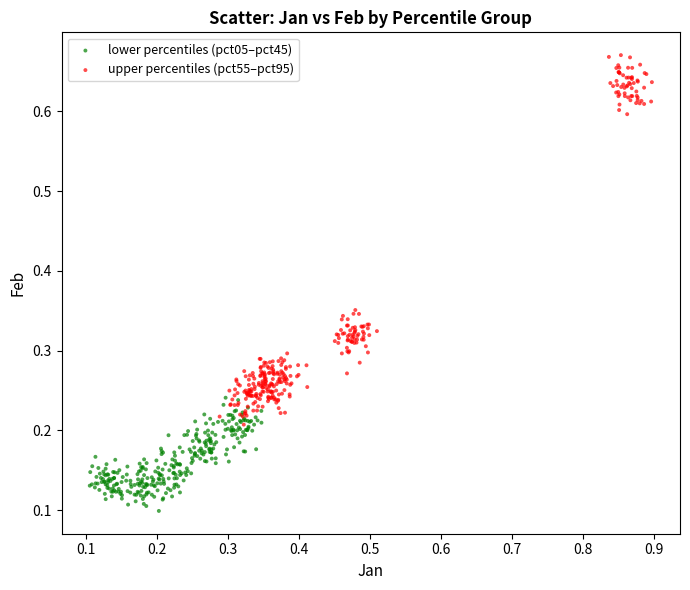

Which series contains the highest Y value?

upper percentiles (pct55–pct95)